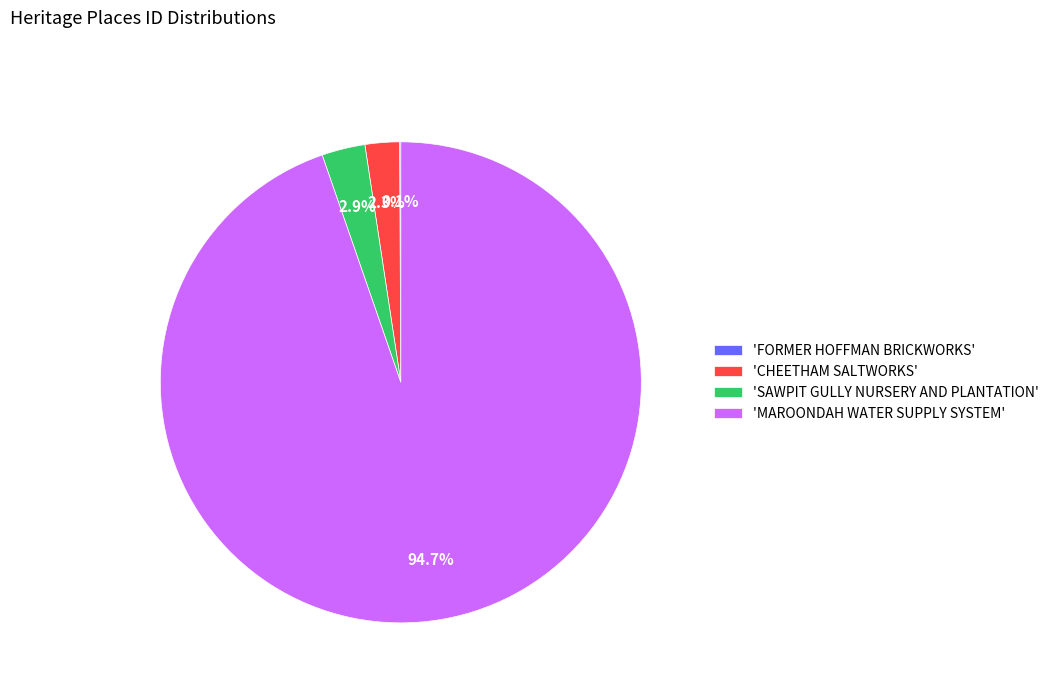

To the nearest percent, what is the difference between the largest and smallest slice percentages?

95%